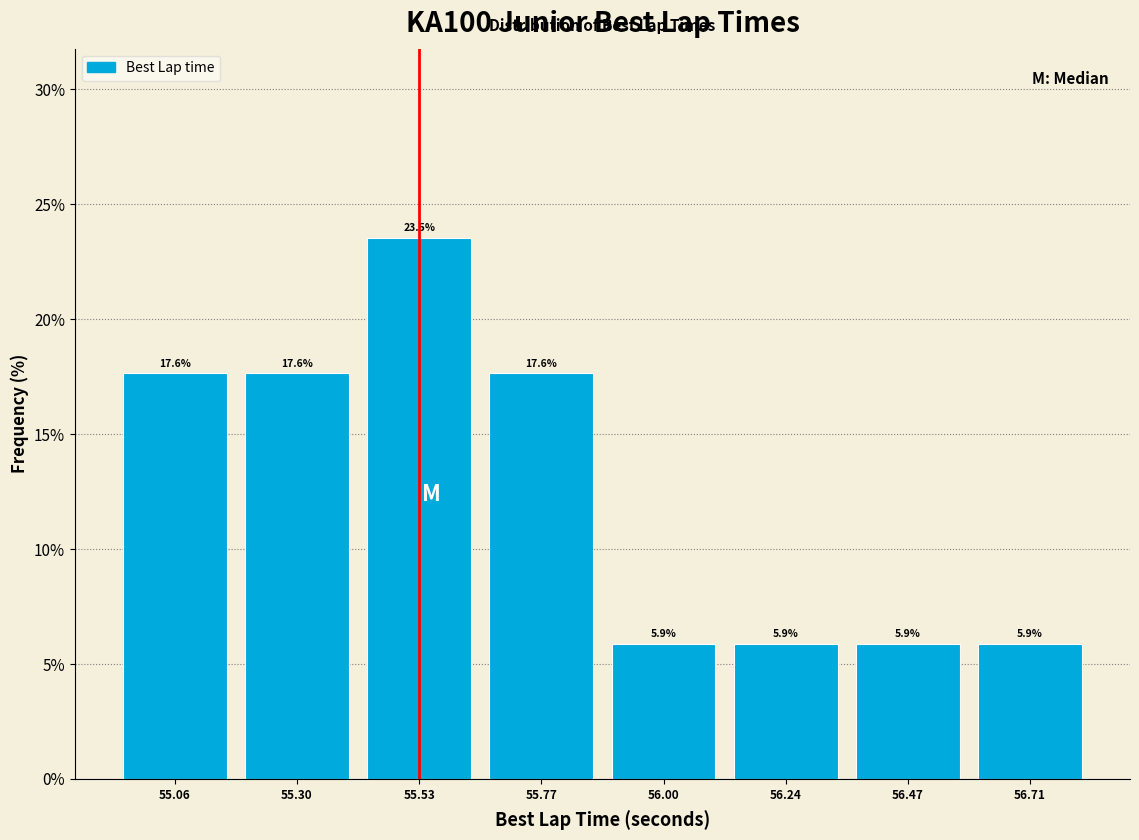

Reading left to right, list every bar in this chart as the range it spans on the x-axis followed by its height. The bar edges are not printed on the chart, so give them approximately, as read against the axis.

54.95 to 55.20: 17.6
55.20 to 55.40: 17.6
55.40 to 55.65: 23.5
55.65 to 55.90: 17.6
55.90 to 56.10: 5.9
56.10 to 56.35: 5.9
56.35 to 56.60: 5.9
56.60 to 56.85: 5.9